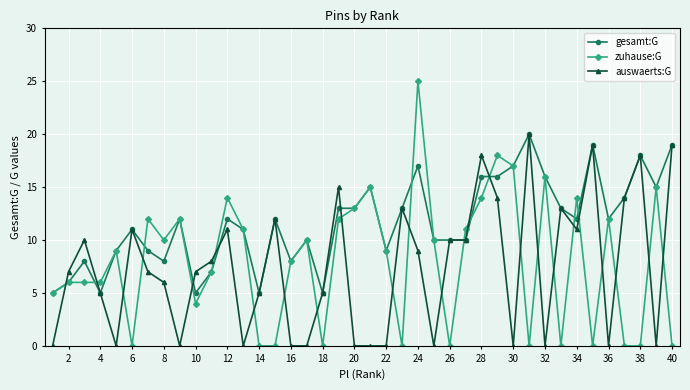

What is the highest value of the zuhause:G series?

25